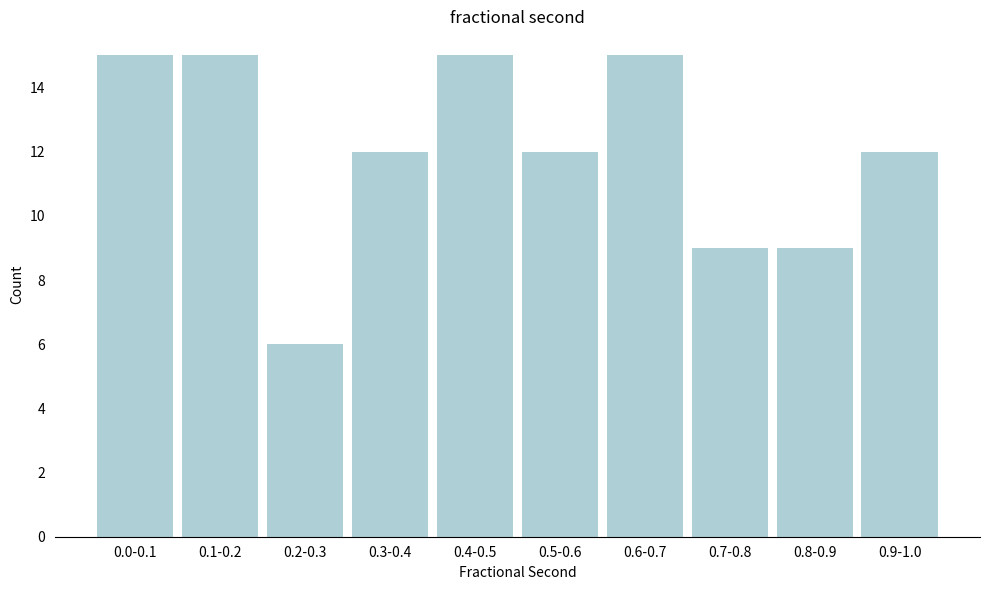

Reading left to right, what are all the values shown in this chart?

15	15	6	12	15	12	15	9	9	12